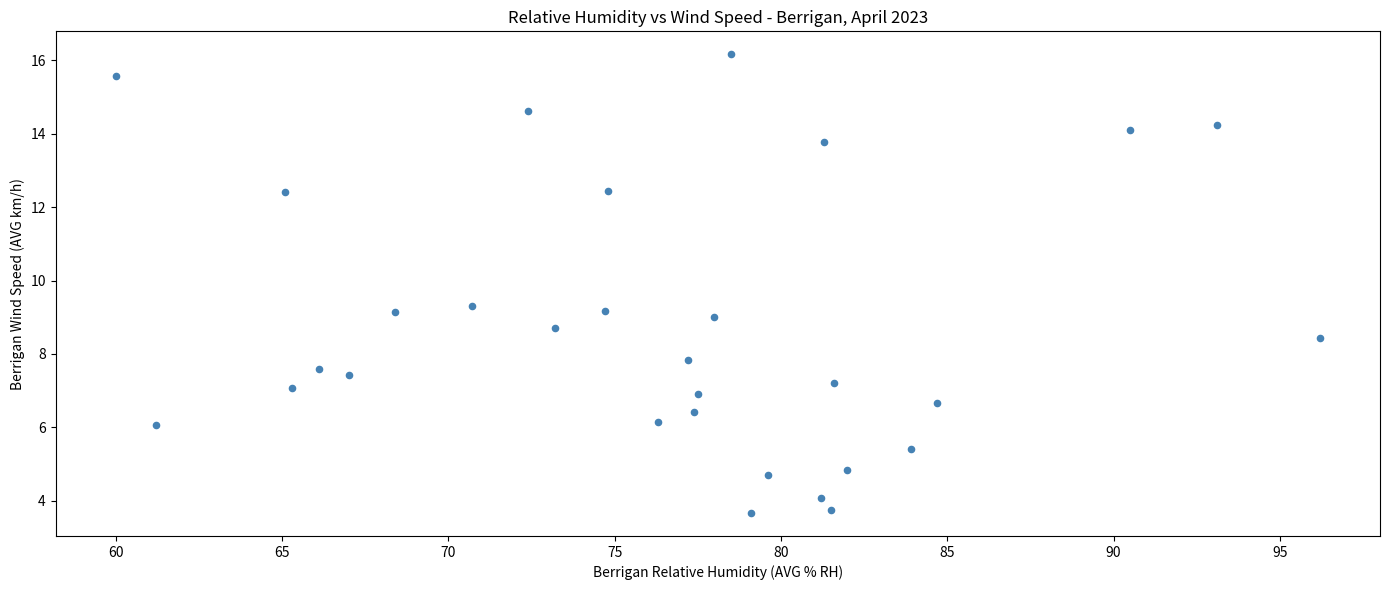

What is the range of X values (max minus min)?

36.2